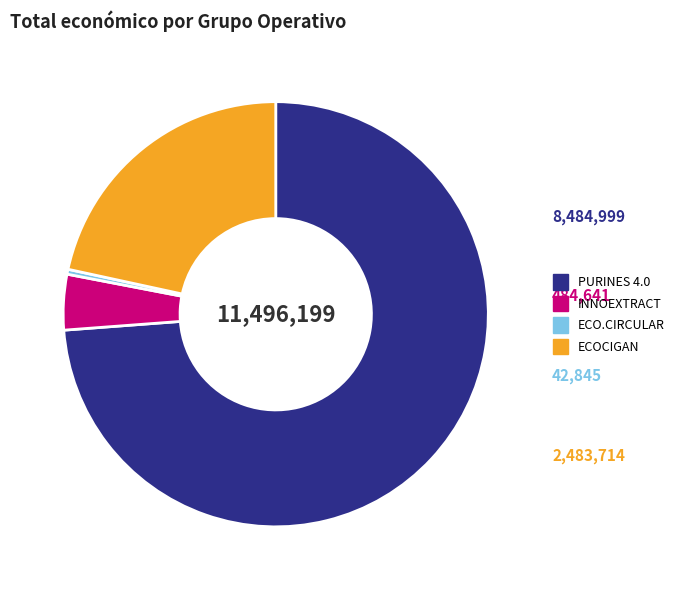

Count the number of slices in the pie.

4